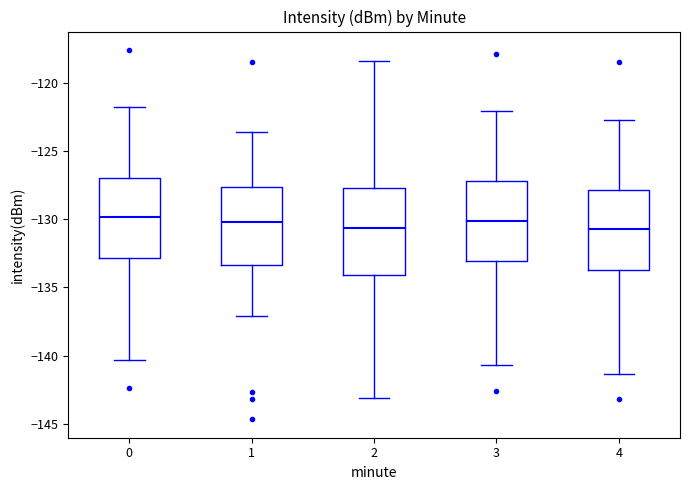

Reading left to right, read every box against the y-axis: the position of its median line, the range the box covers, and the ends of its whiskers. The values are not printed on the chart, so give them approximately, as read against the axis.

0: median -130.0, box -133.0 to -127.0, whiskers -140.5 to -122.0
1: median -130.0, box -133.5 to -127.5, whiskers -137.0 to -123.5
2: median -130.5, box -134.0 to -127.5, whiskers -143.0 to -118.5
3: median -130.0, box -133.0 to -127.0, whiskers -140.5 to -122.0
4: median -130.5, box -133.5 to -128.0, whiskers -141.5 to -122.5